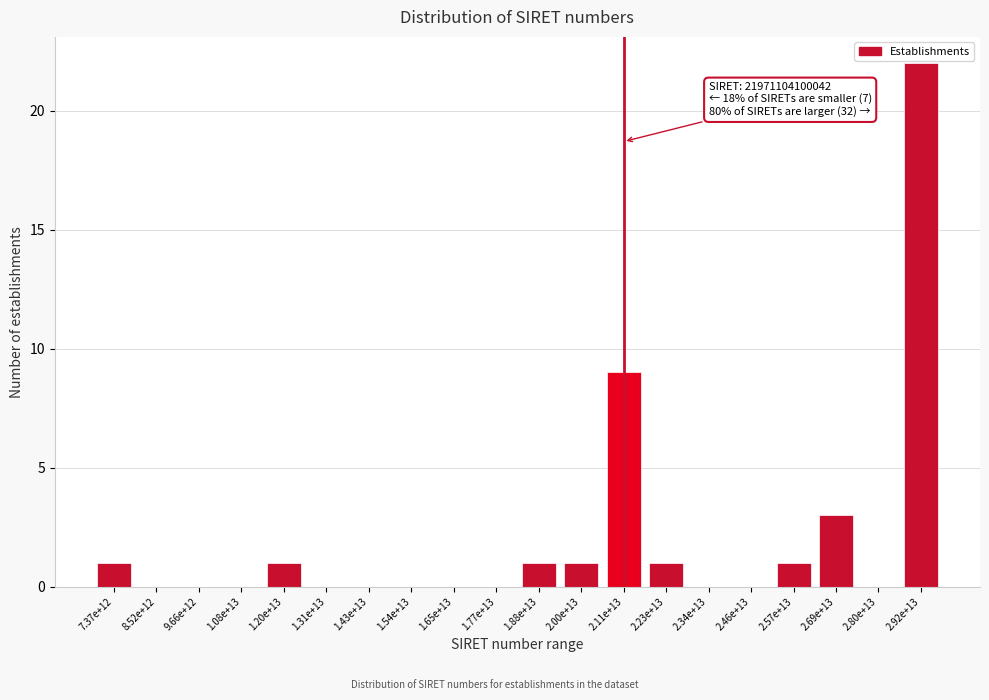

Reading left to right, what are all the values shown in this chart?

7.37e+12=1	8.52e+12=0	9.66e+12=0	1.08e+13=0	1.20e+13=1	1.31e+13=0	1.43e+13=0	1.54e+13=0	1.65e+13=0	1.77e+13=0	1.88e+13=1	2.00e+13=1	2.11e+13=9	2.23e+13=1	2.34e+13=0	2.46e+13=0	2.57e+13=1	2.69e+13=3	2.80e+13=0	2.92e+13=22